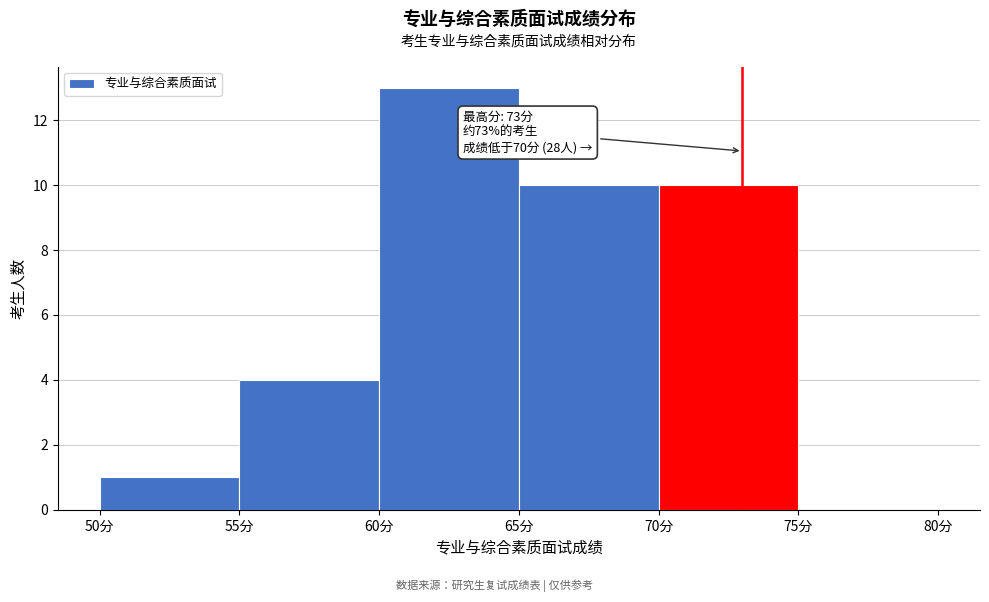

Which range on the x-axis has the tallest bar?

60 to 65